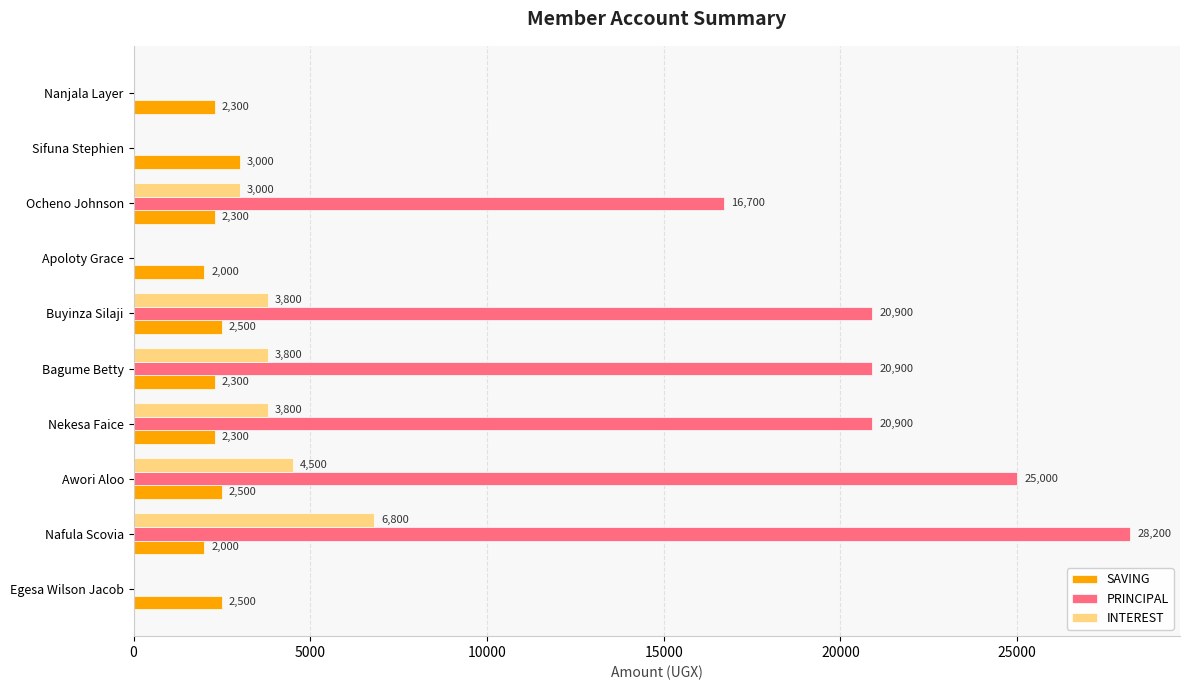

The value of PRINCIPAL at Nanjala Layer is 11295. True or false?

False